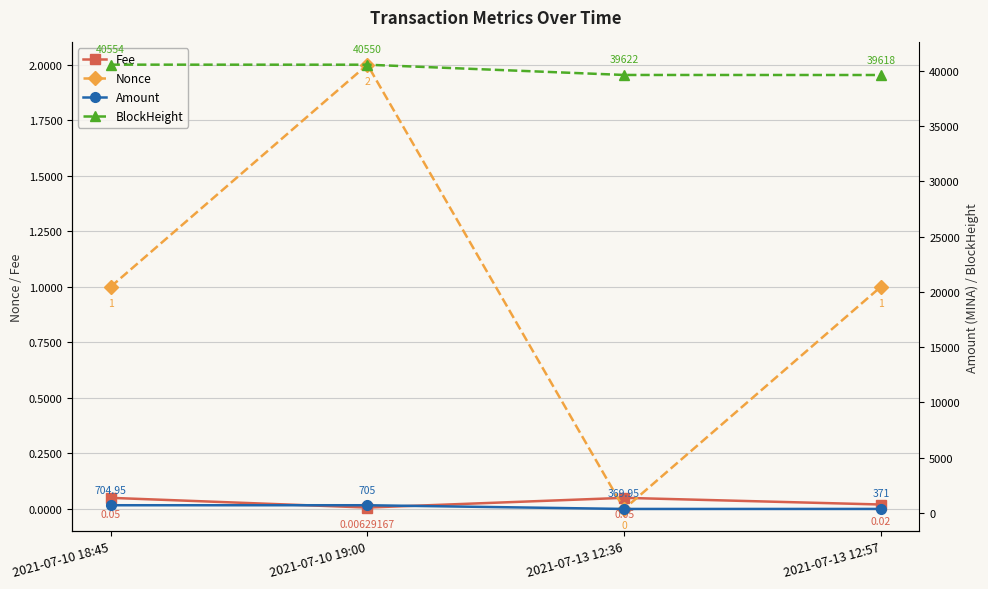

Which label corresponds to the smallest value in the chart?

2021-07-13 12:36